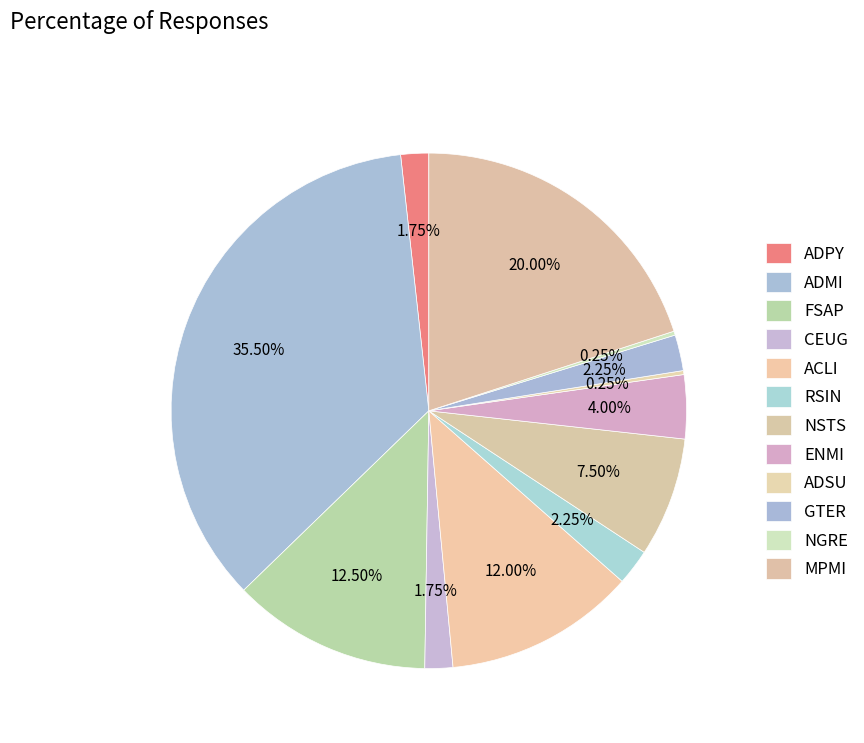

Which slice is the largest?

ADMI